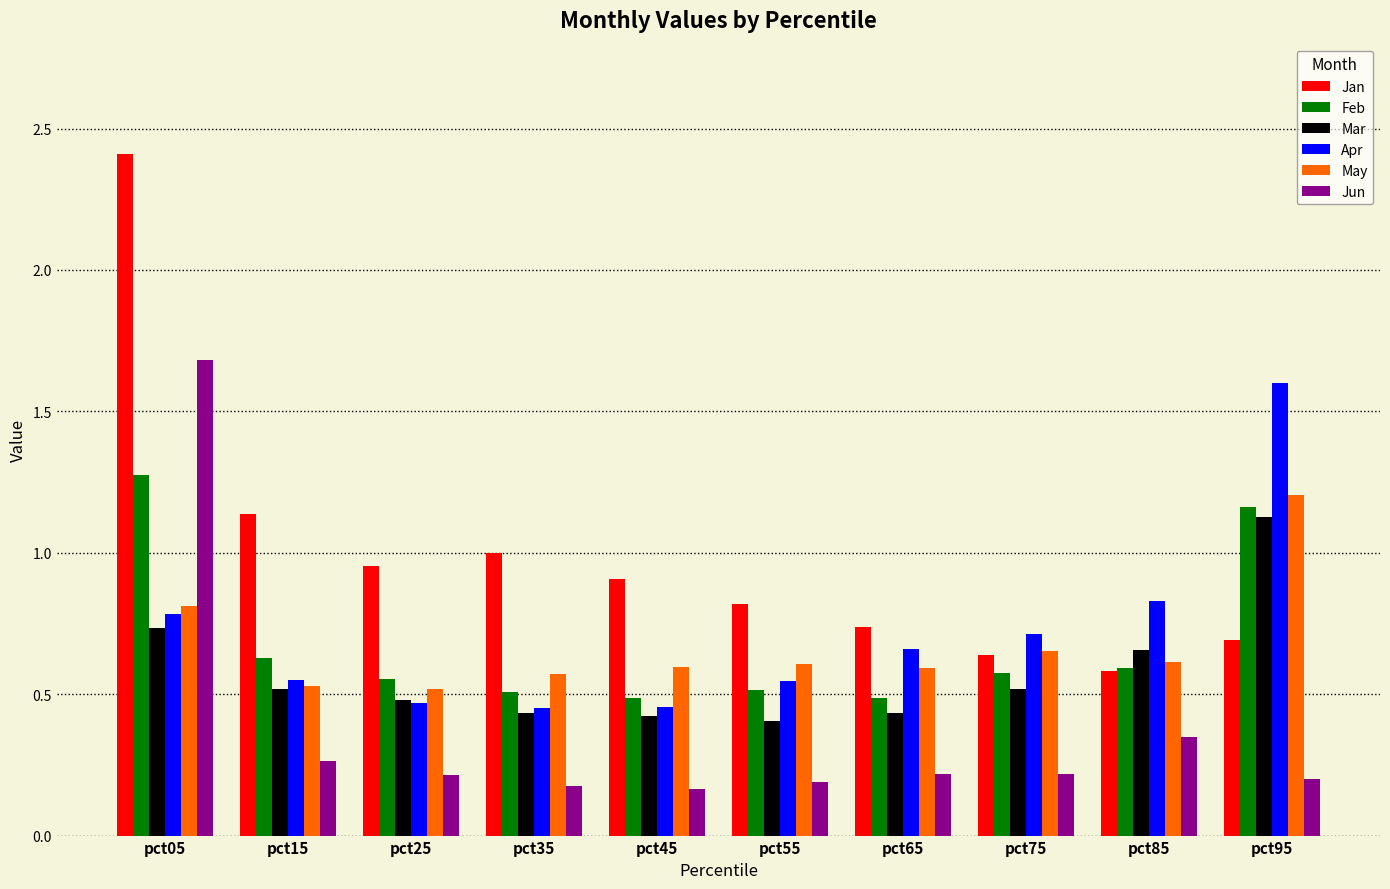

Which series has the largest total across all categories?

Jan